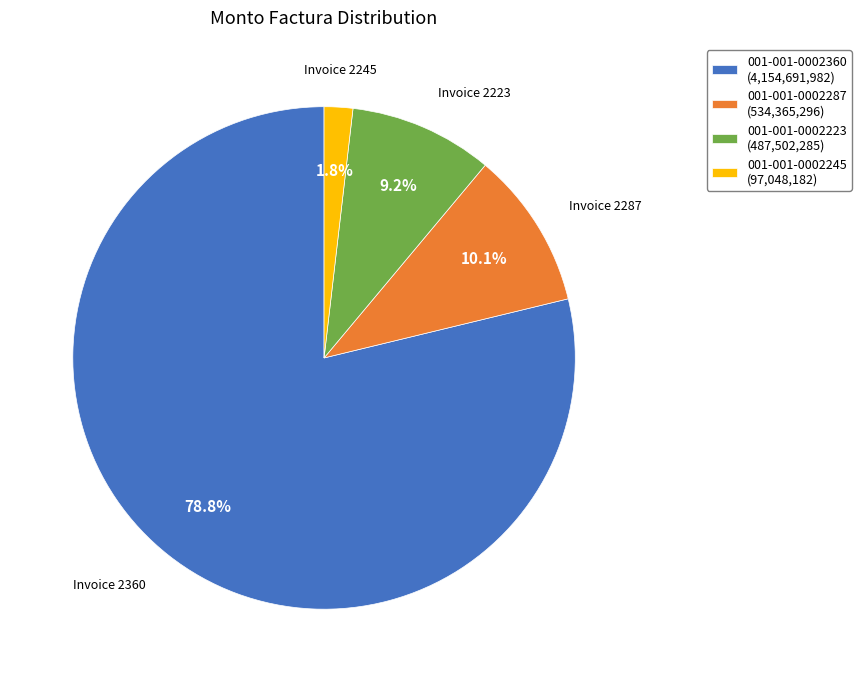

Between 001-001-0002223 (487,502,285) and 001-001-0002245 (97,048,182), which is larger?

001-001-0002223 (487,502,285)